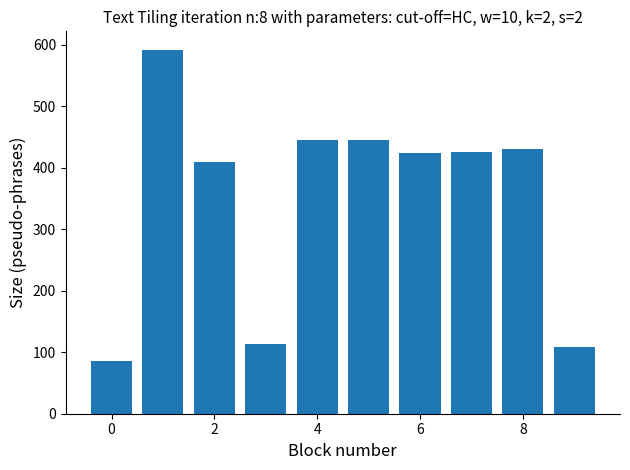

What is the difference between the second highest and minimum values?

360